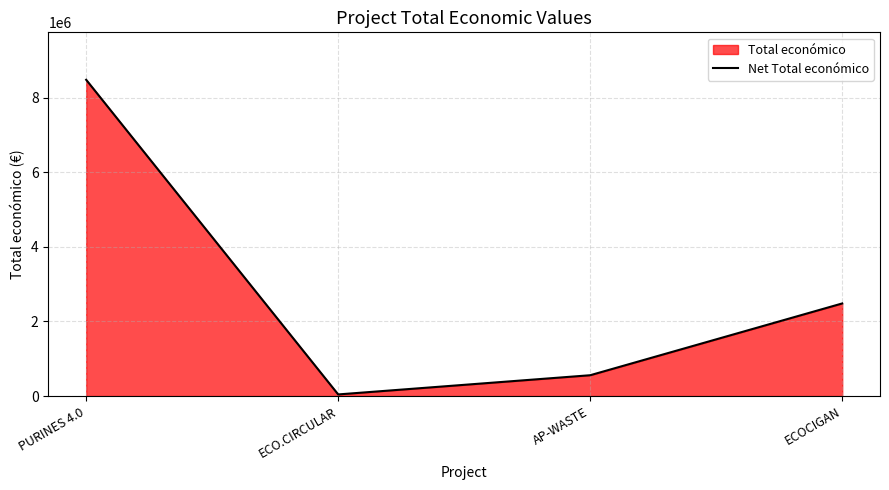

What is the minimum value shown in the chart?

42845